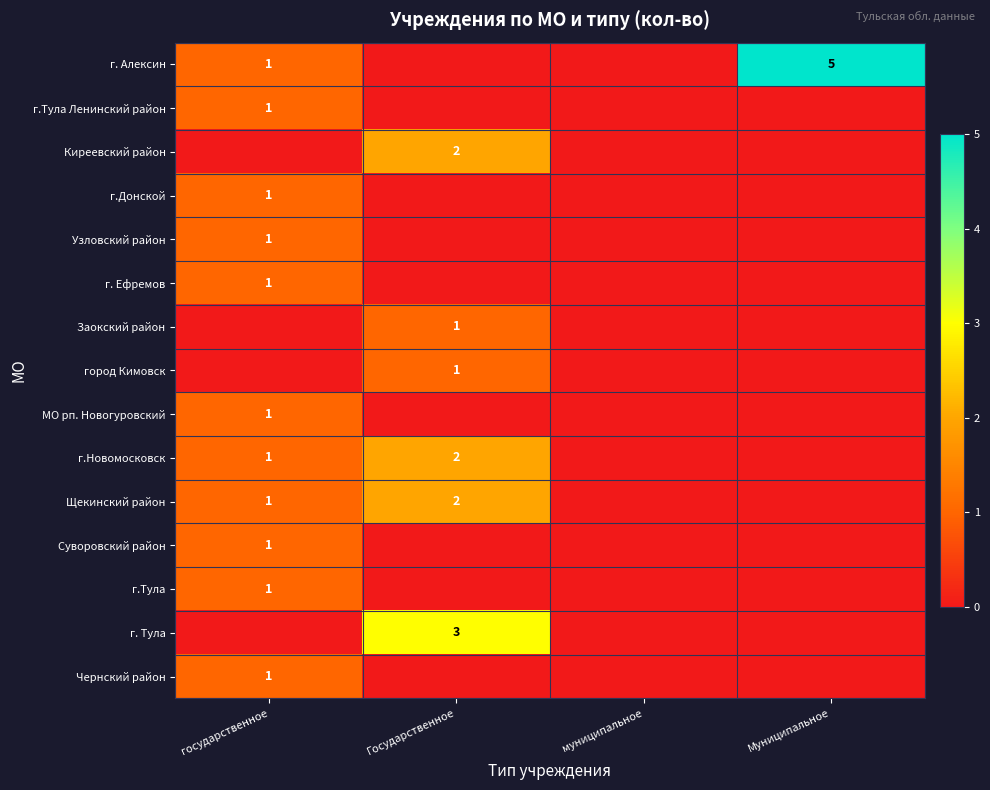

What is the difference between the г.Новомосковск values at государственное and Муниципальное?

1